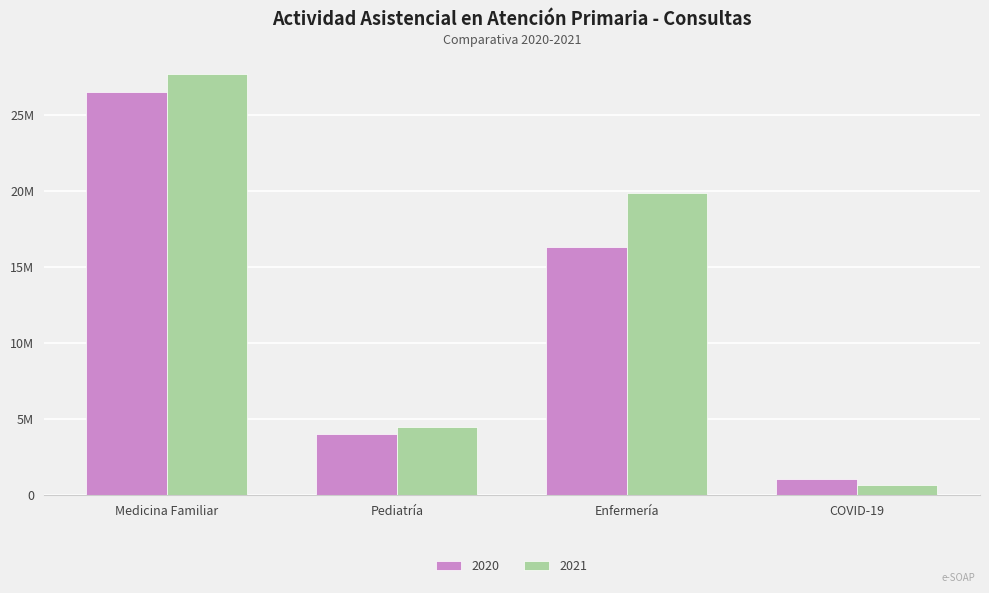

Reading left to right, extract all data points from this chart.

2020: Medicina Familiar=26469961	Pediatría=4054627	Enfermería=16343724	COVID-19=1101333
2021: Medicina Familiar=27688815	Pediatría=4471749	Enfermería=19861573	COVID-19=655142